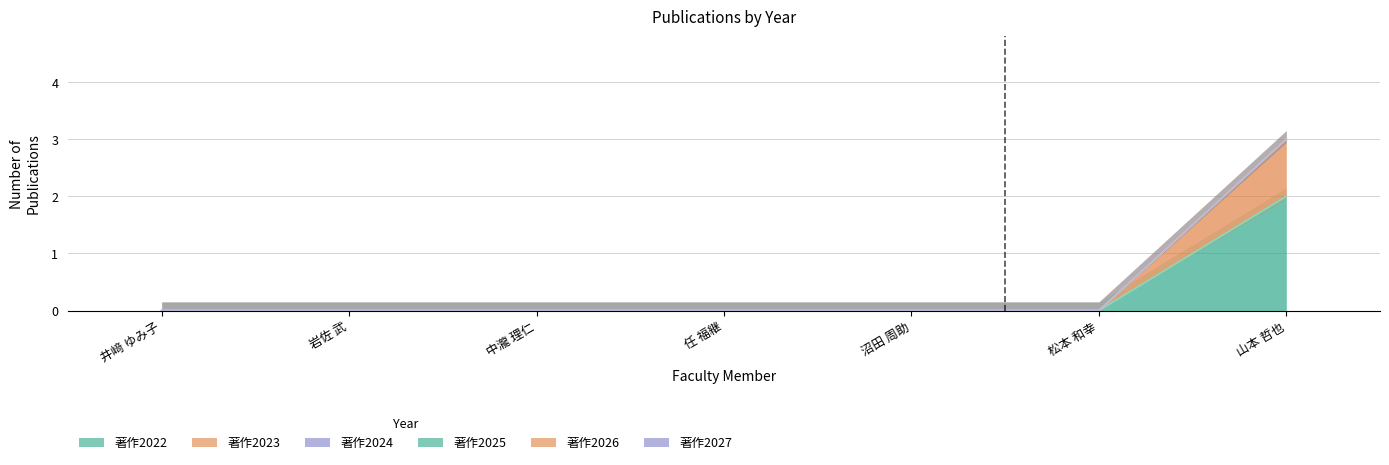

True or false: 著作2027 and 著作2026 cross at least once.

False